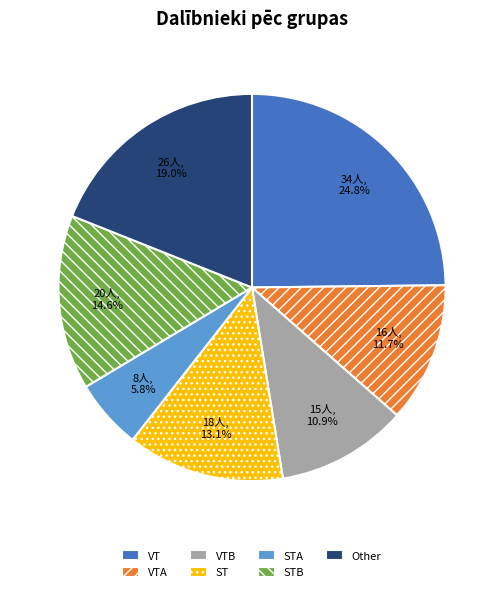

True or false: VTB accounts for 11% of the total.

True